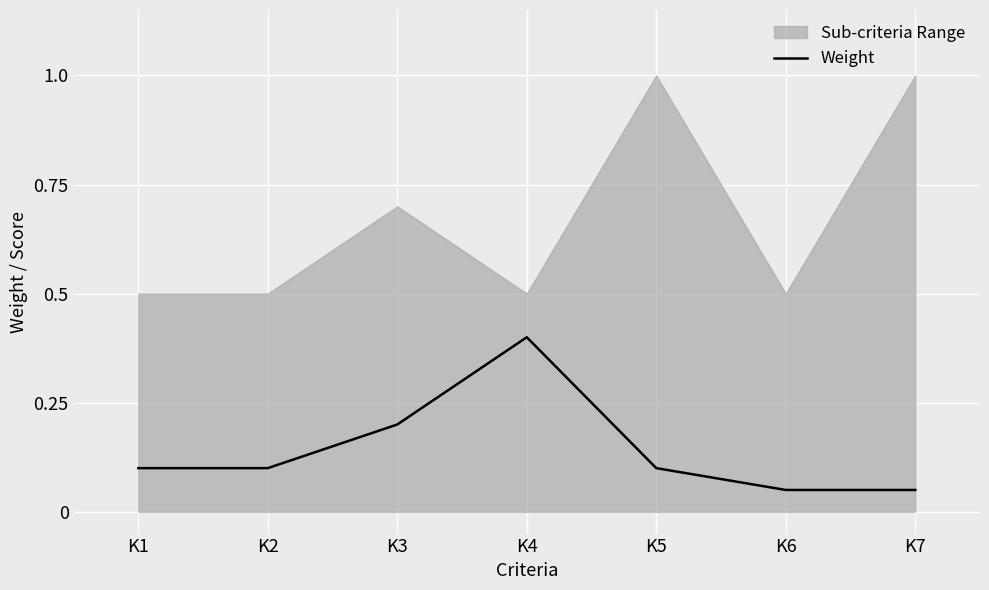

What is the difference between the maximum and minimum values?

0.4